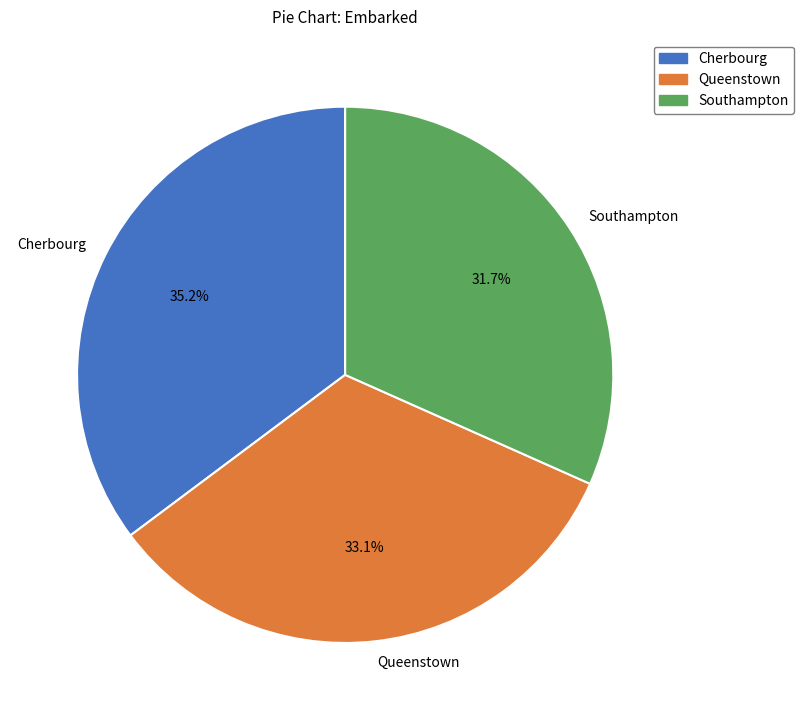

To the nearest percent, what is the average slice percentage?

33%